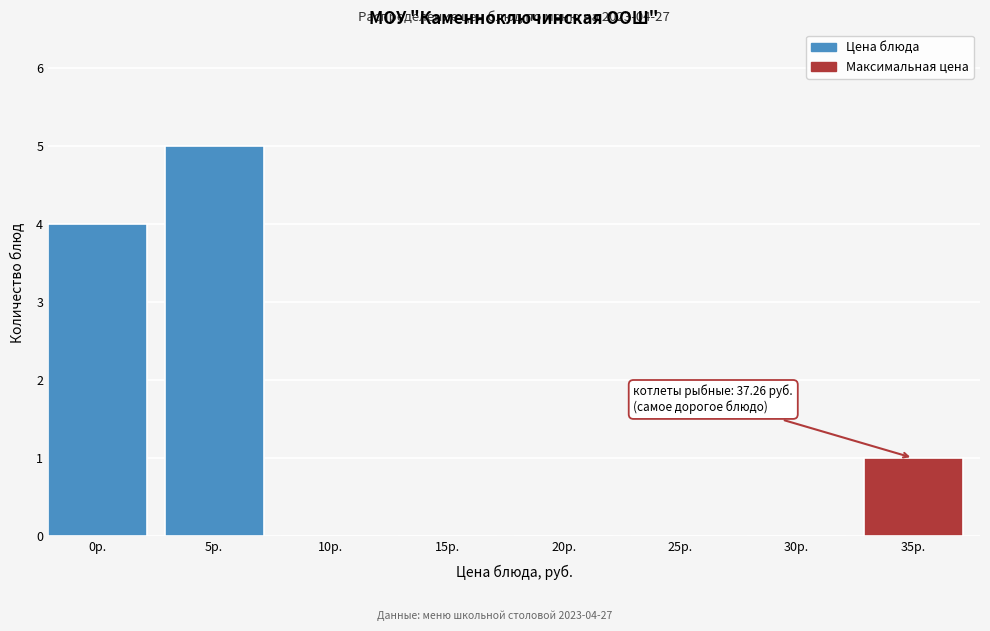

Reading left to right, what are all the values shown in this chart?

0р.=4	5р.=5	10р.=0	15р.=0	20р.=0	25р.=0	30р.=0	35р.=1